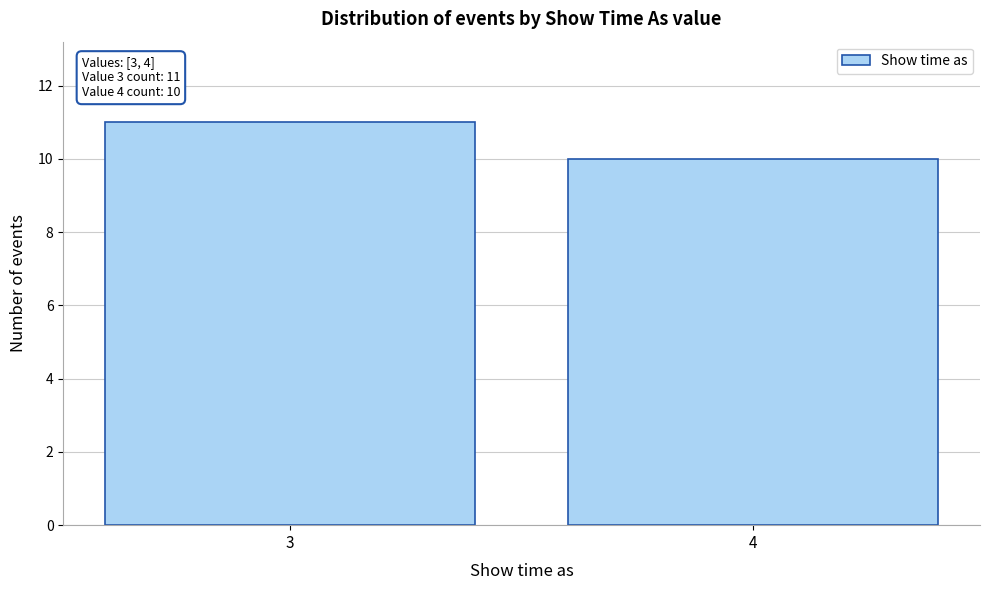

Reading right to left, extract all data points from this chart.

10	11